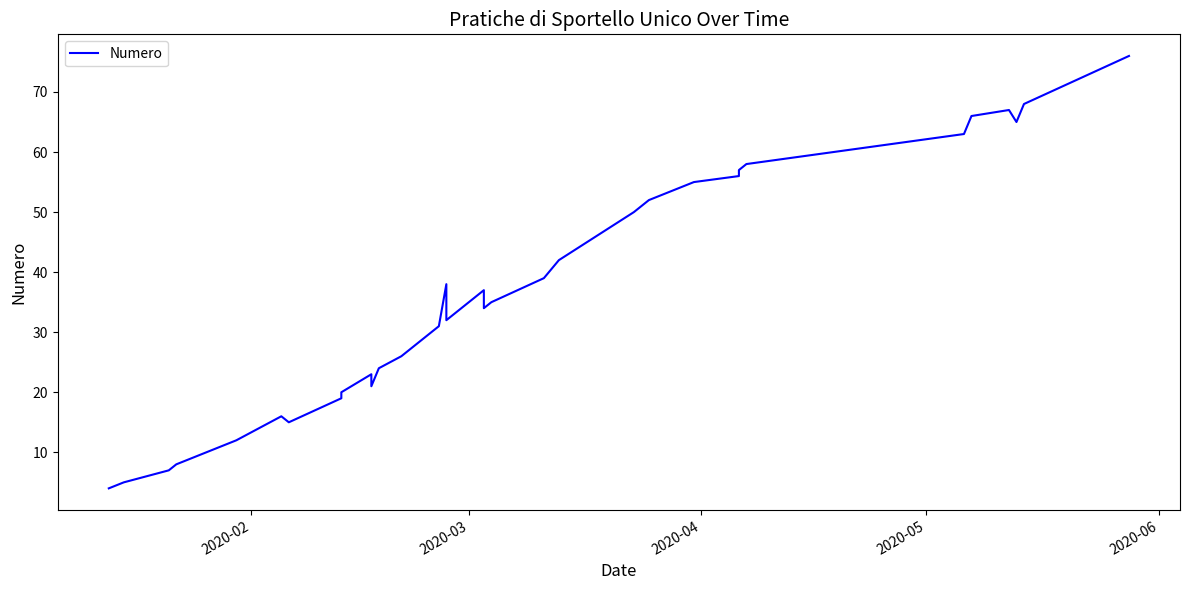

Is this an area chart (filled region under the line)?

No